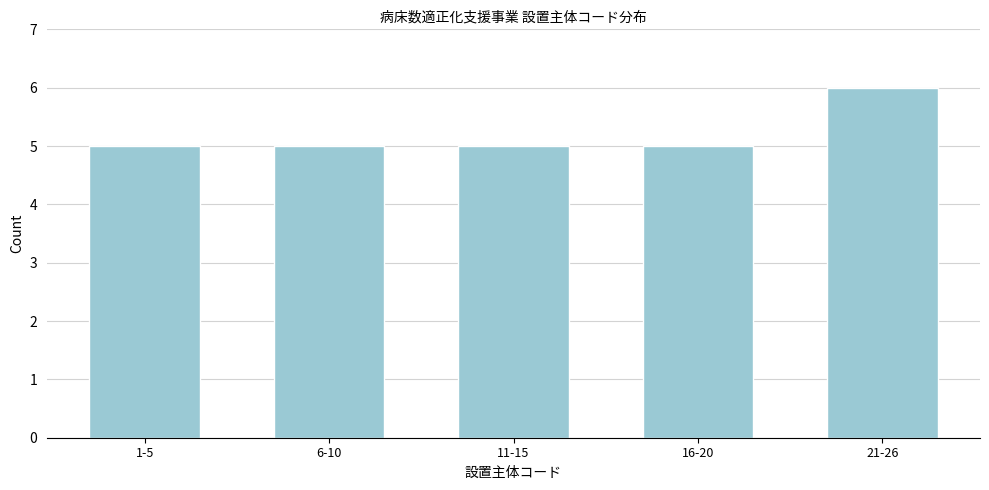

Reading right to left, transcribe all the data shown in this chart.

6	5	5	5	5